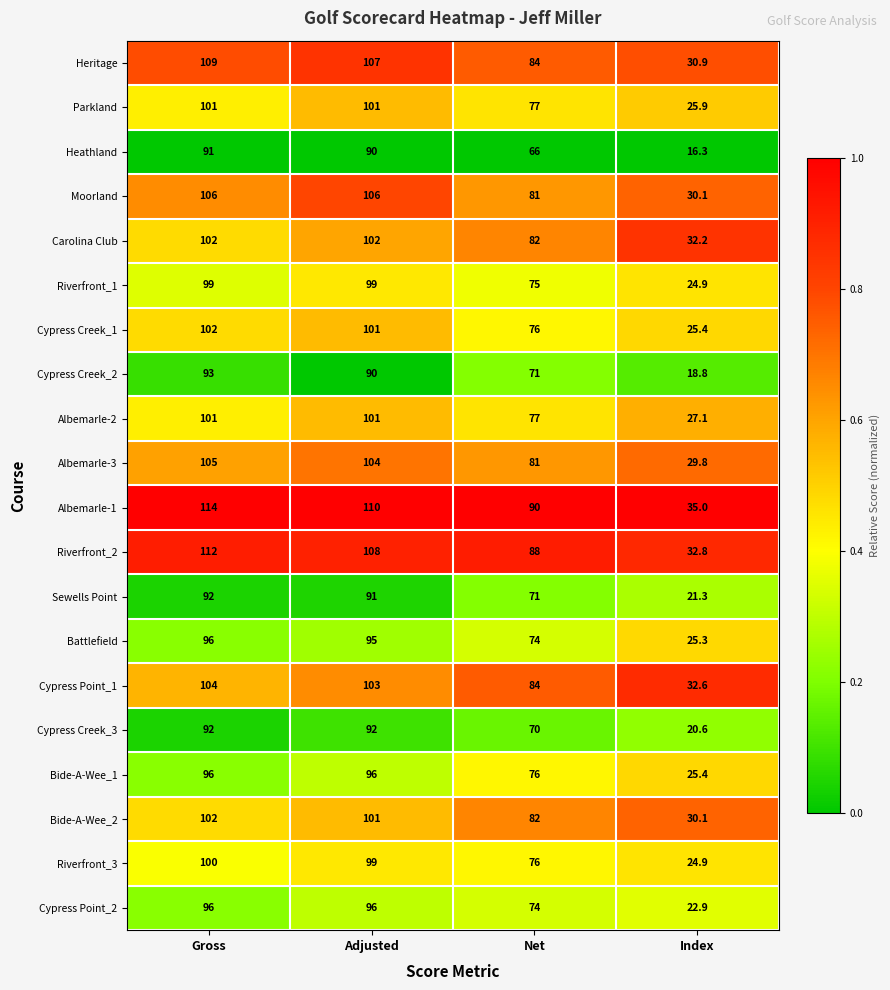

What is the approximate value of Heritage at Adjusted?

107.0